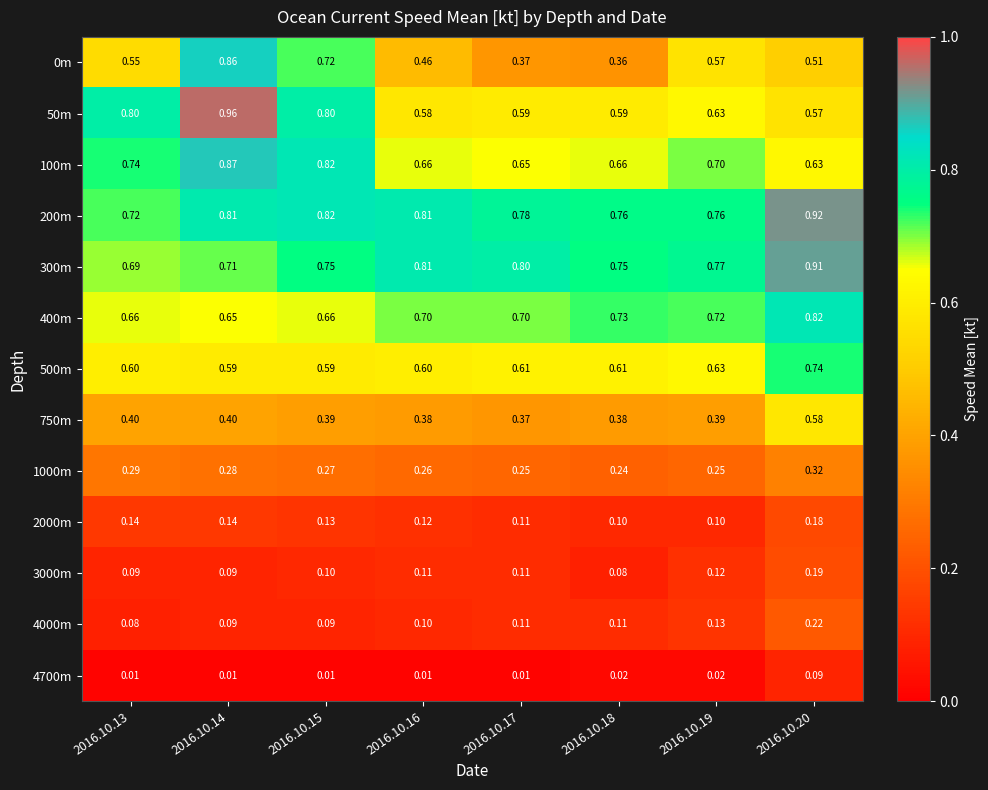

At how many categories does at least one series exceed 0?

8